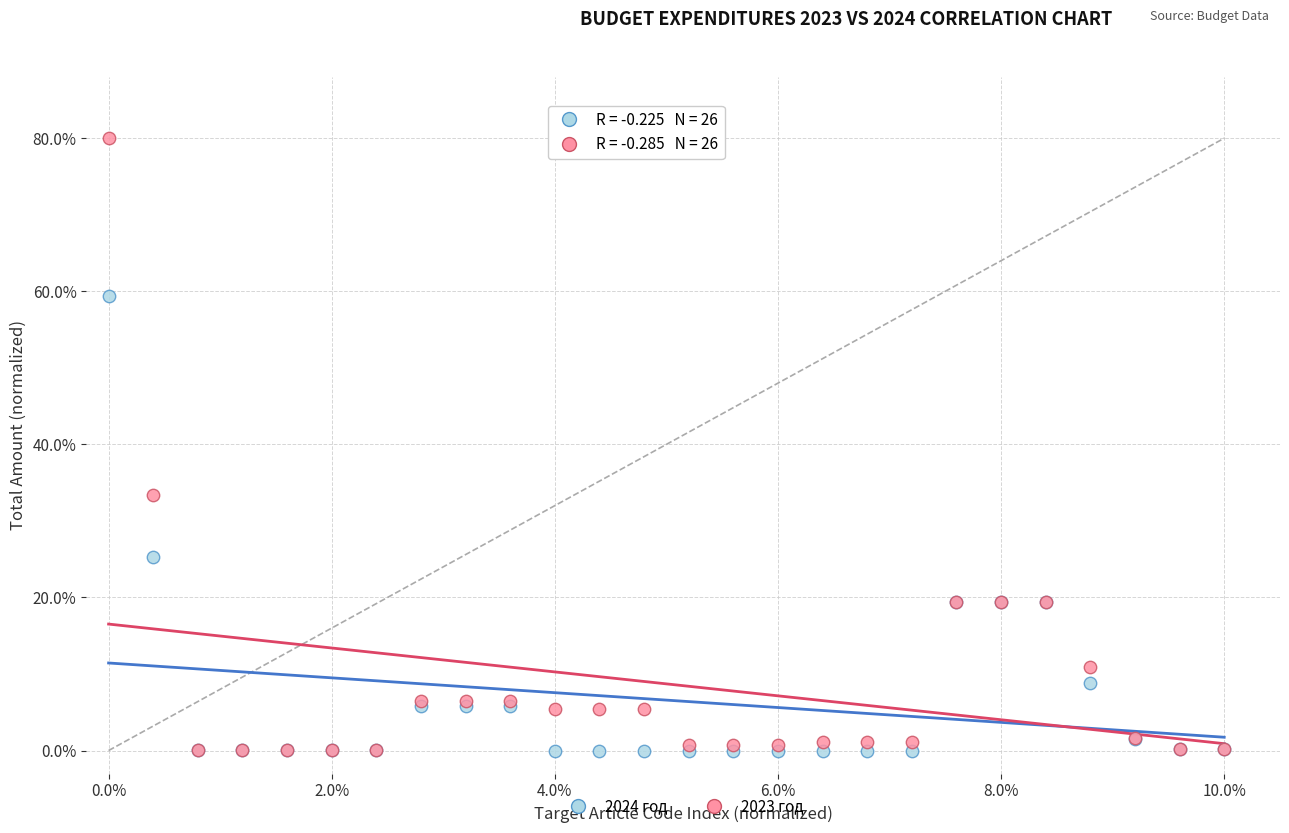

Which series reaches the maximum Y coordinate?

2023 год